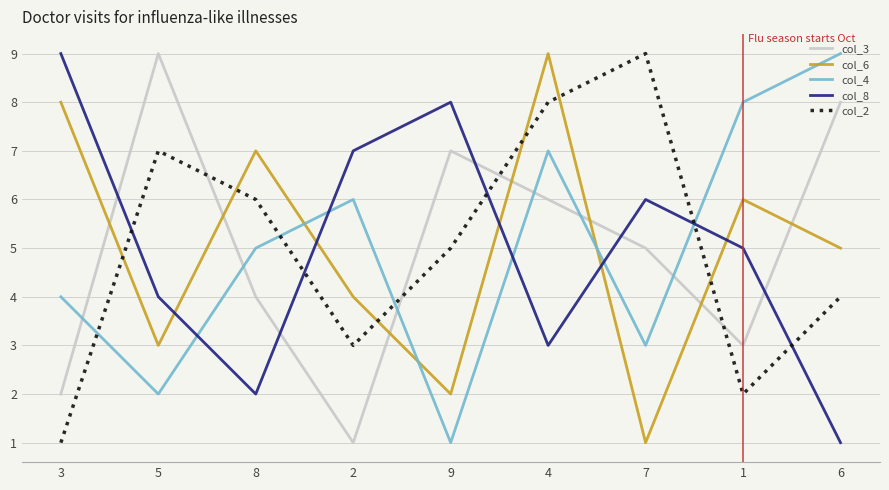

What is the total value across all series at 7?

24